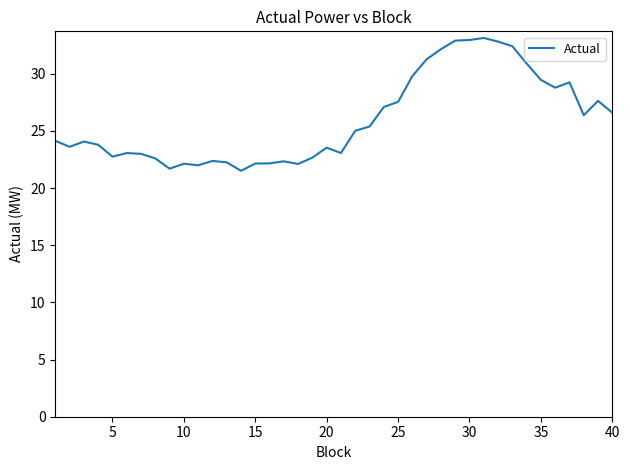

What is the greatest value displayed?

33.1